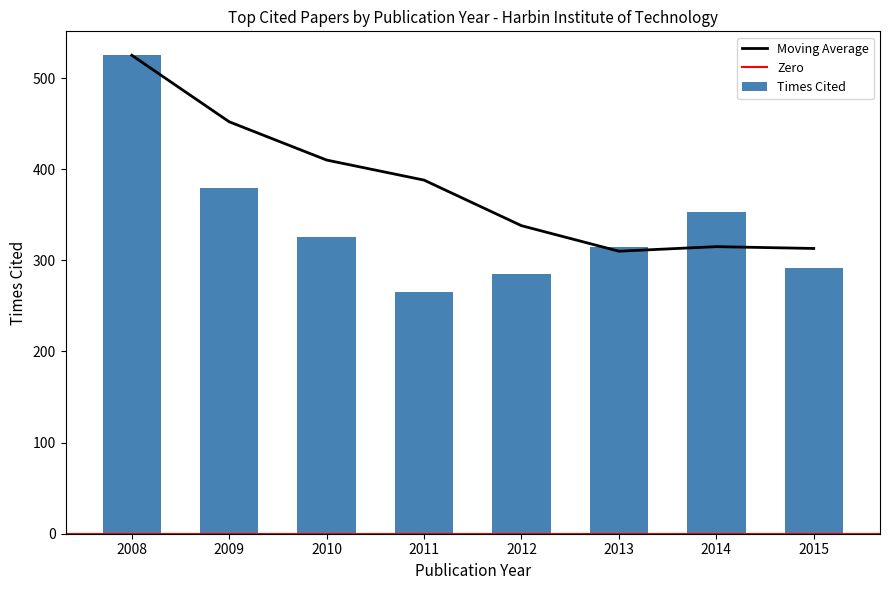

Reading left to right, extract all data points from this chart.

2008=525	2009=379	2010=326	2011=265	2012=285	2013=315	2014=353	2015=292